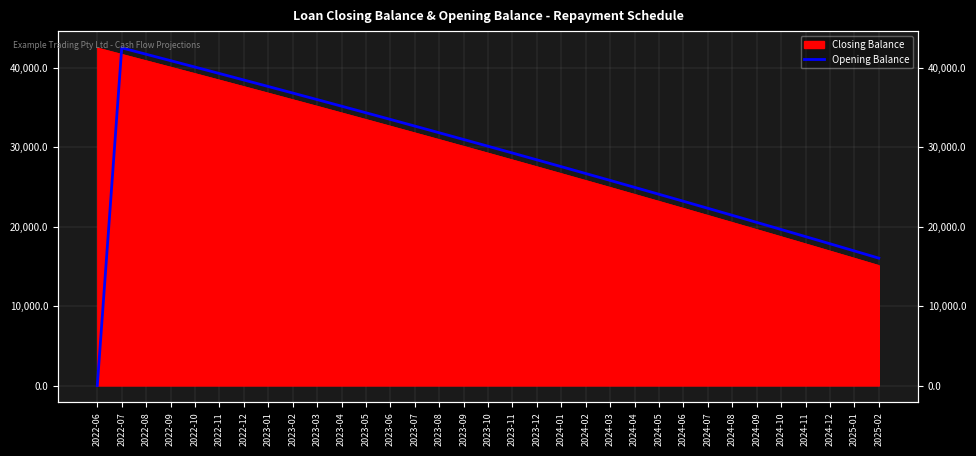

What is the ratio of the value at 2024-07 to the value at 2023-10?

0.7